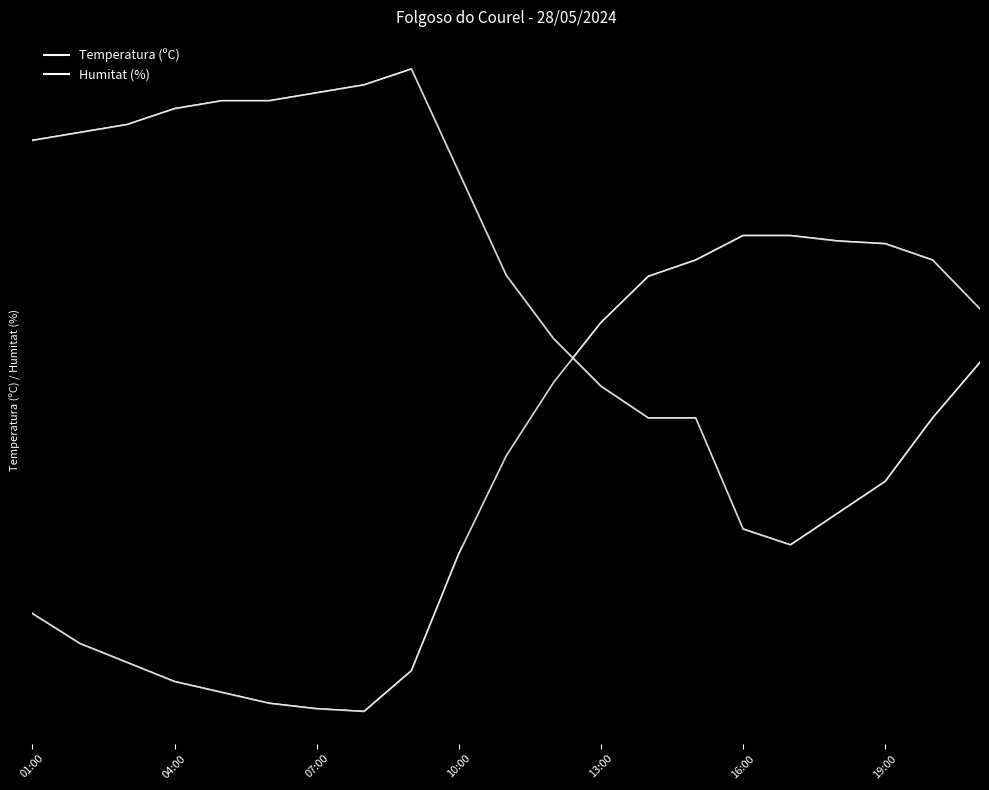

List the series in order of their peak value, highest first.

Humitat (%), Temperatura (ºC)